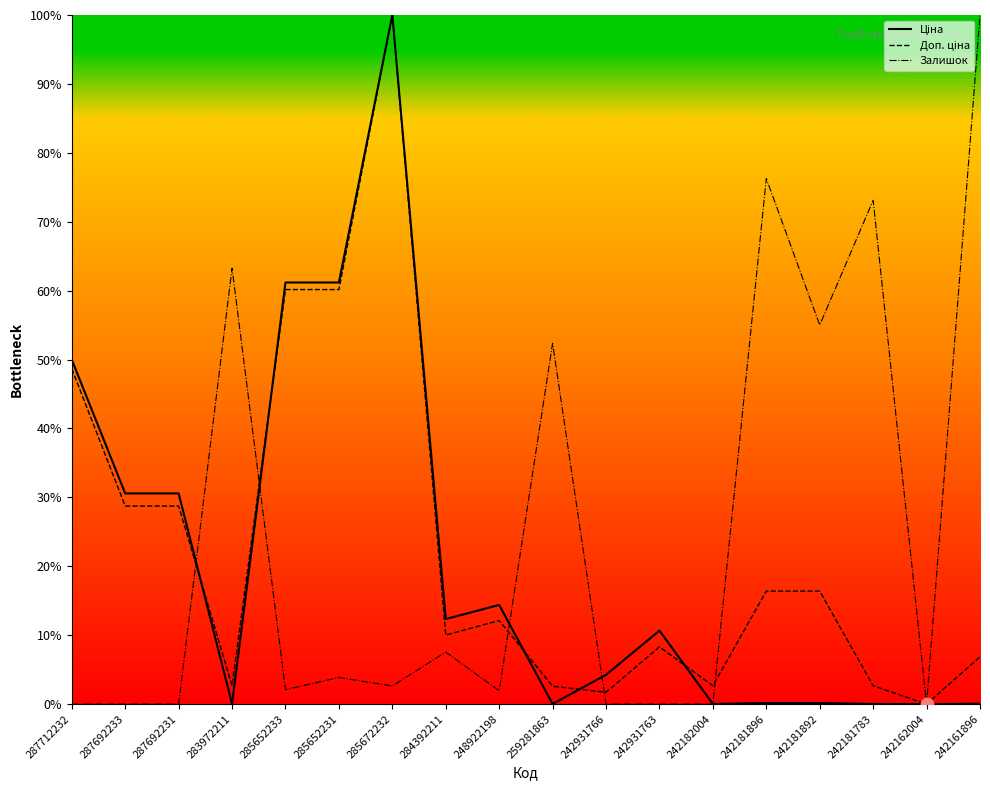

Is the value of Доп. ціна at 287692233 greater than the value of Залишок at 242181896?

No